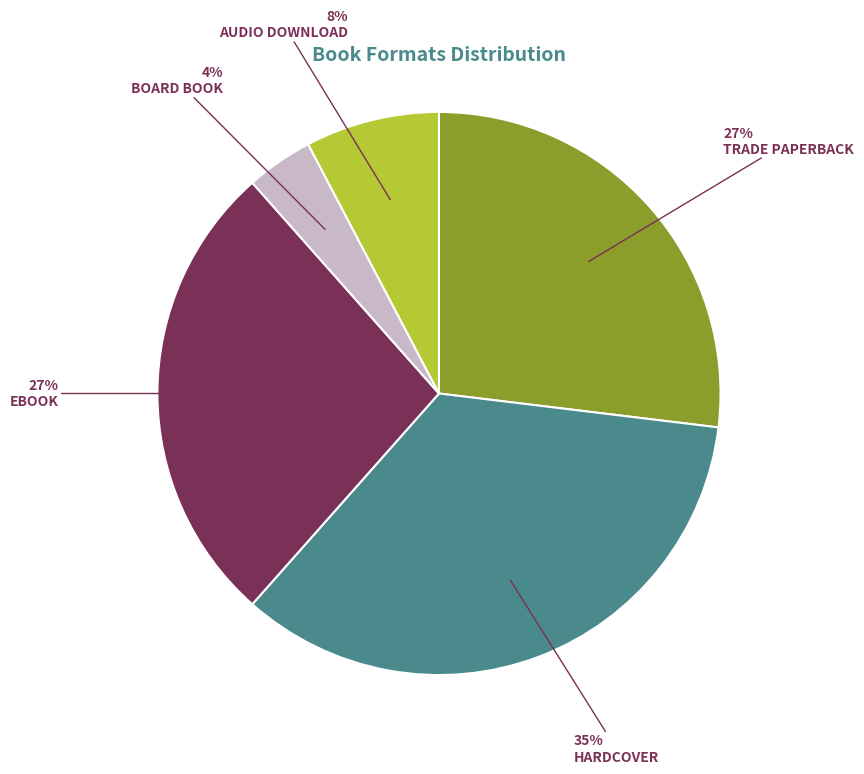

To the nearest percent, what is the difference between the largest and smallest slice percentages?

31%